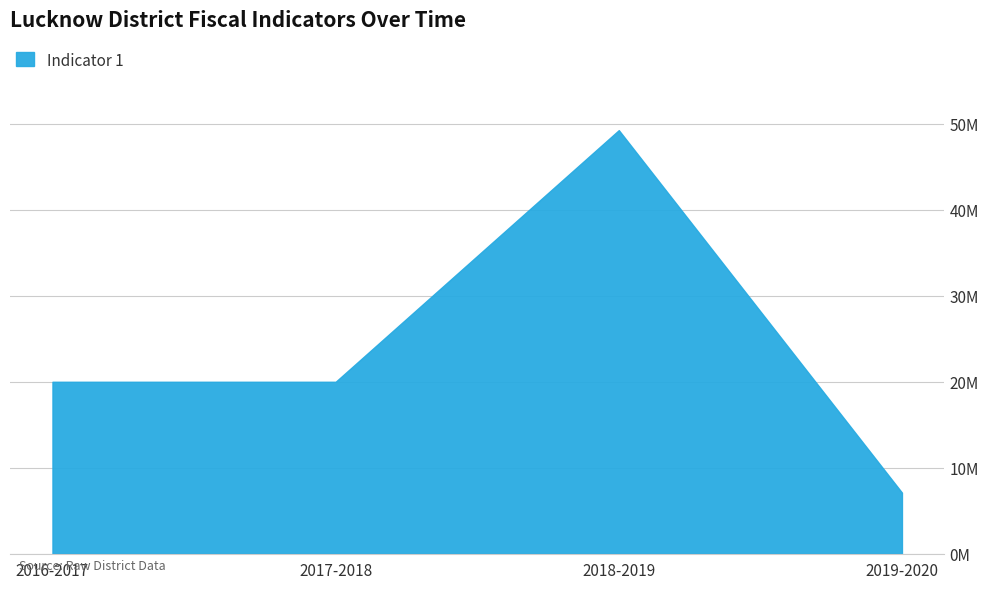

Between 2017-2018 and 2019-2020, which is larger?

2017-2018